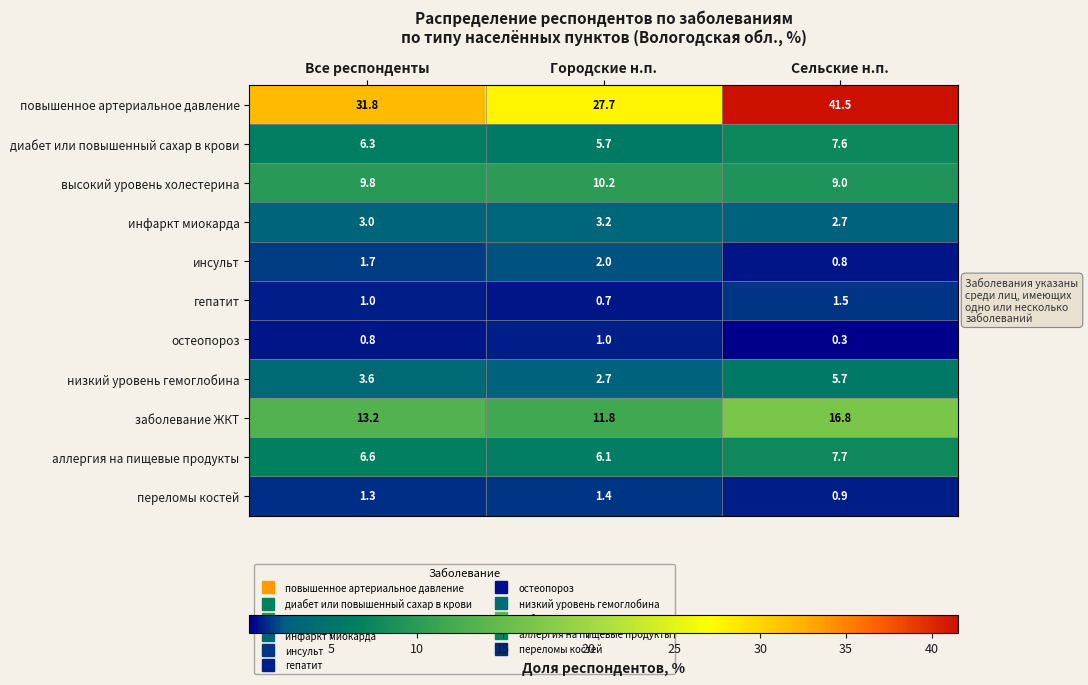

Is it true that гепатит equals 1.0 at Все респонденты?

True